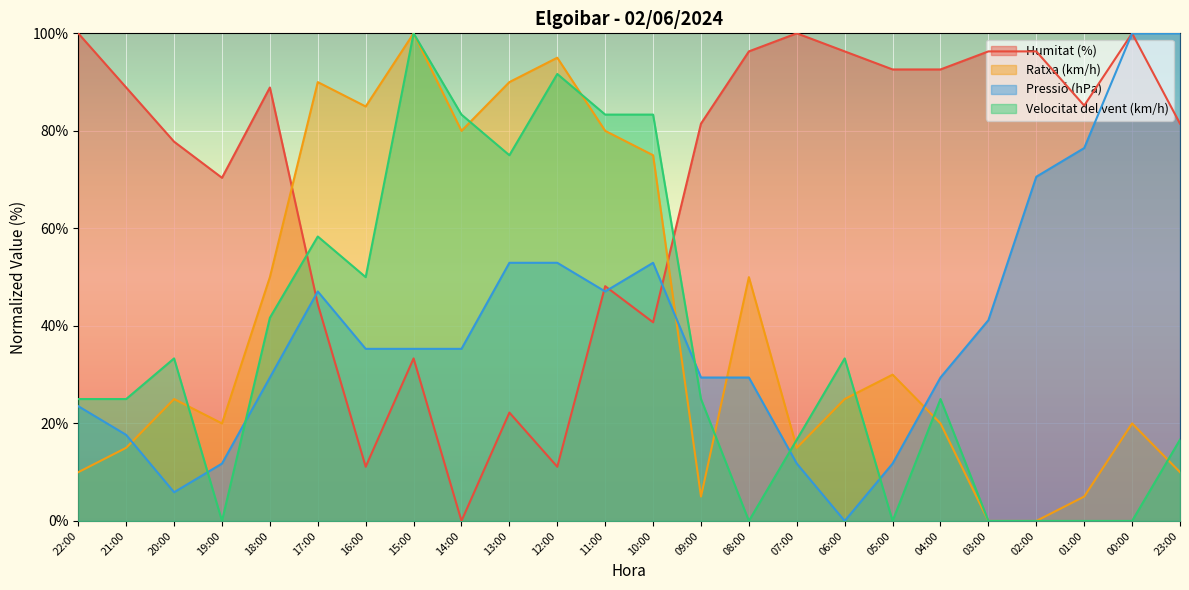

Which series has the largest range (max minus min)?

Humitat (%)